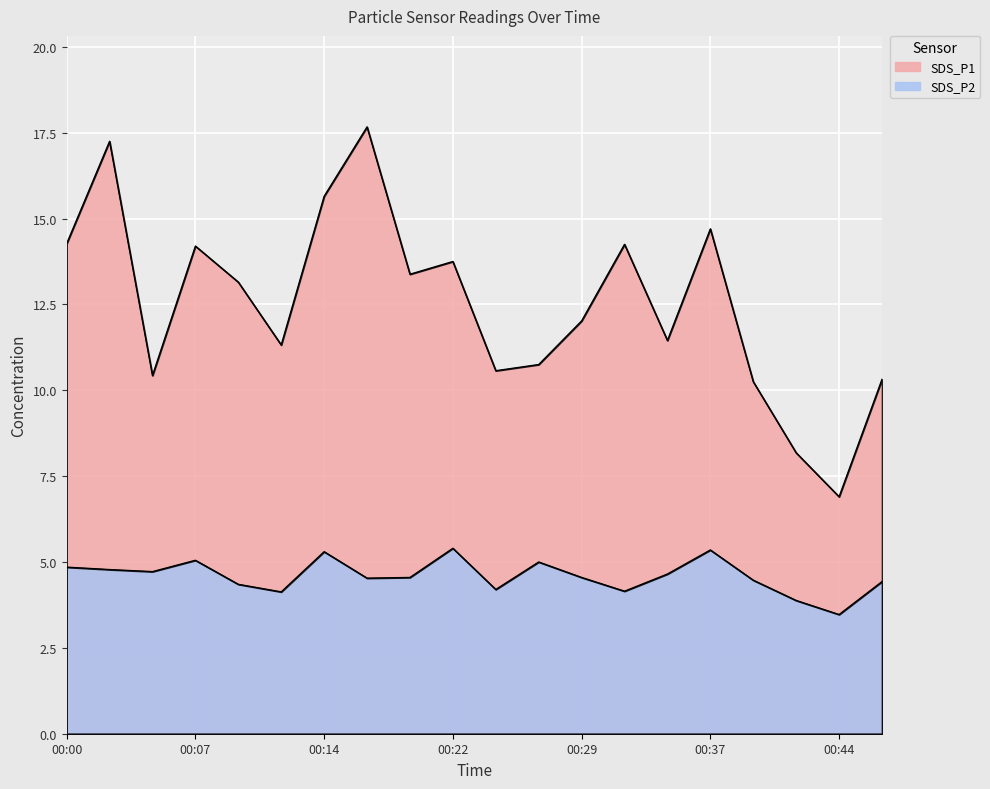

Between 00:12 and 00:46, which series saw the biggest shift?

SDS_P1